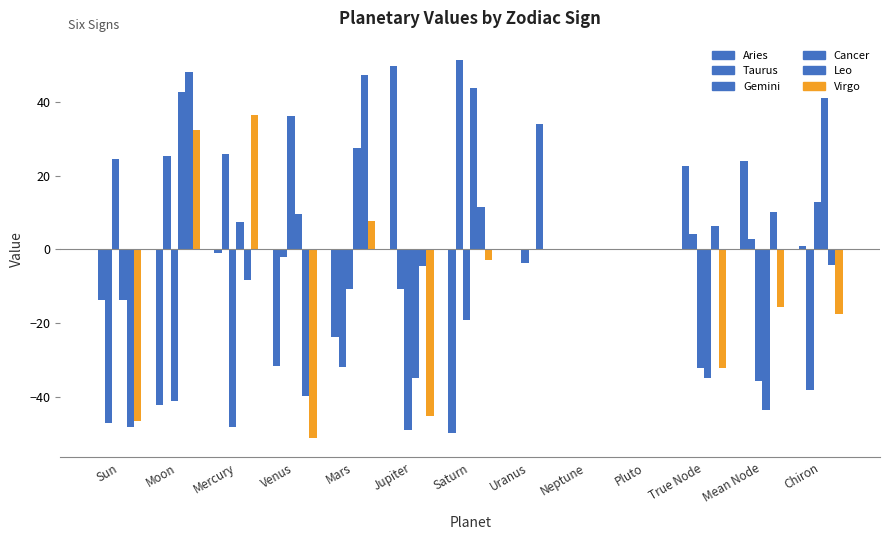

How many distinct data groups are displayed?

6